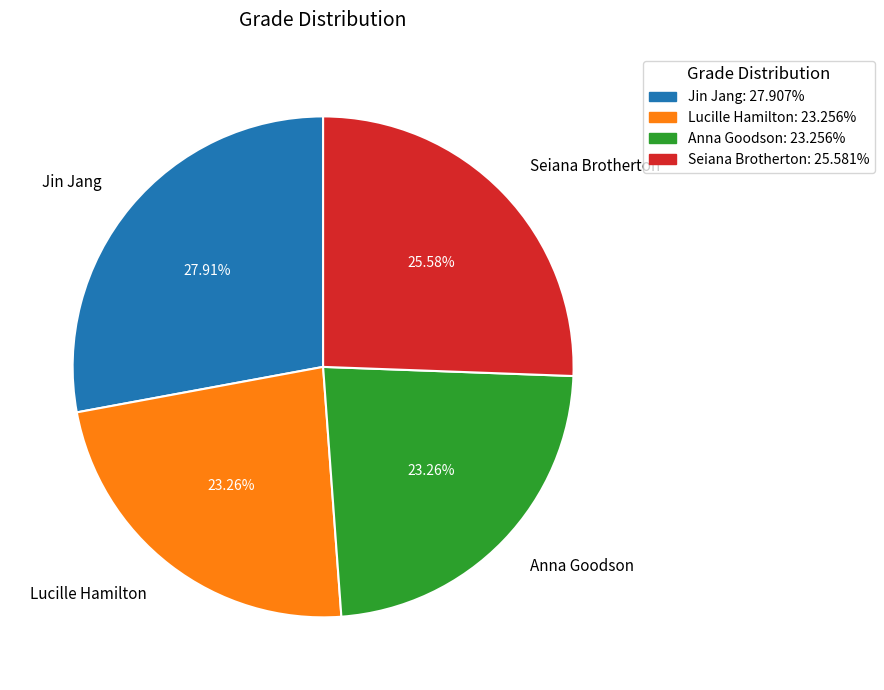

Is it true that Lucille Hamilton is 9% of the pie?

False